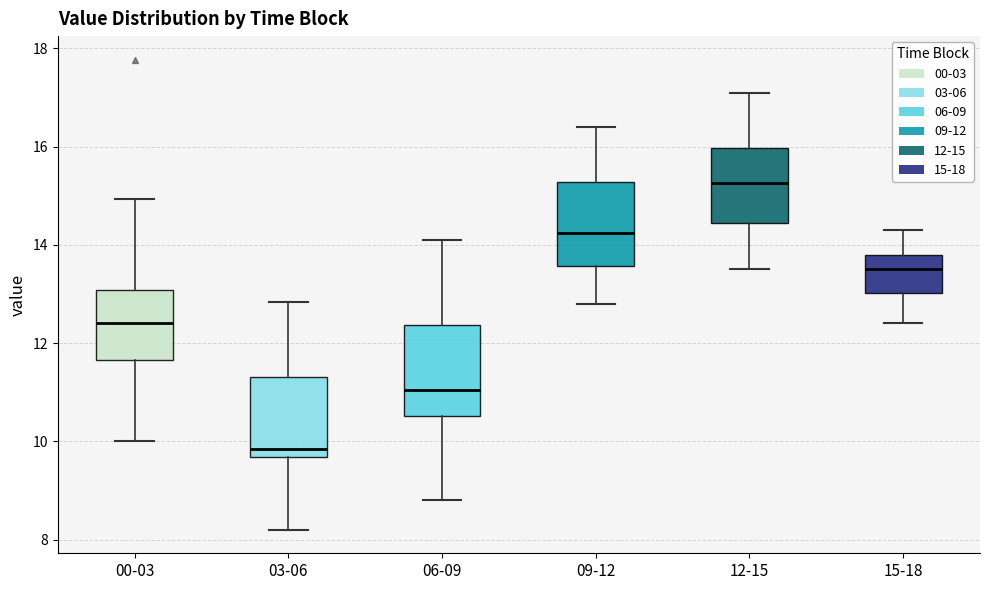

Which box's median line is the highest?

12-15